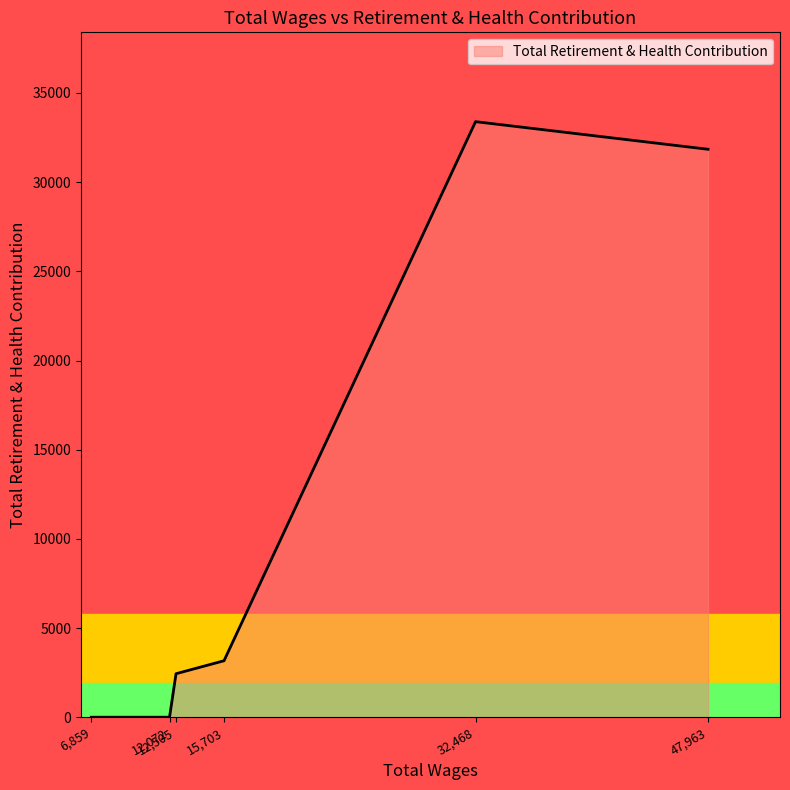

What is the average value?

11807